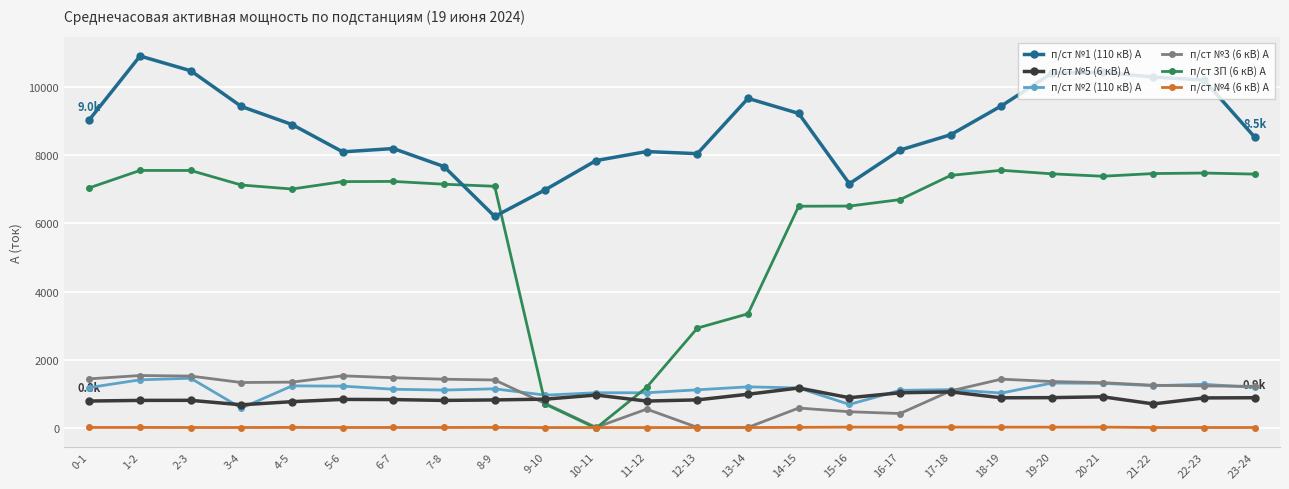

What is the approximate value of п/ст №4 (6 кВ) А at 8-9?

24.0